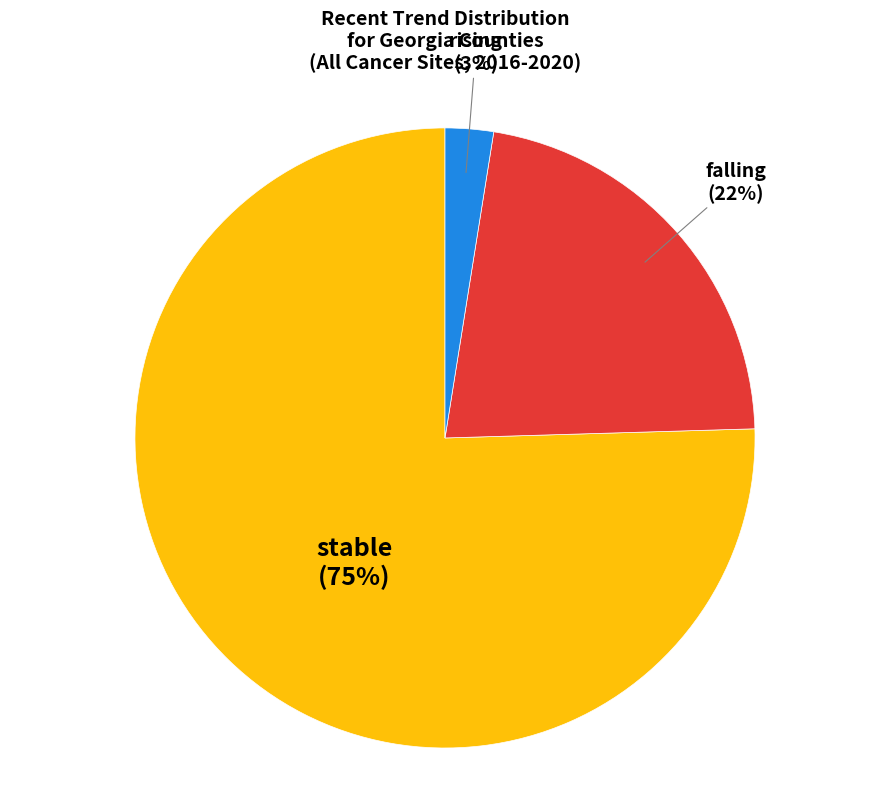

Is there any slice that represents more than half of the pie?

Yes